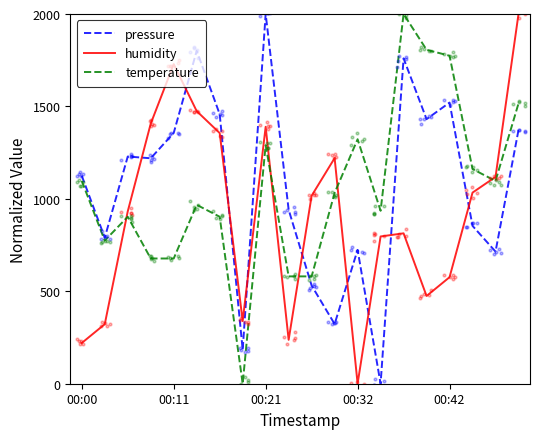

What are all the series names shown in the legend?

pressure, humidity, temperature